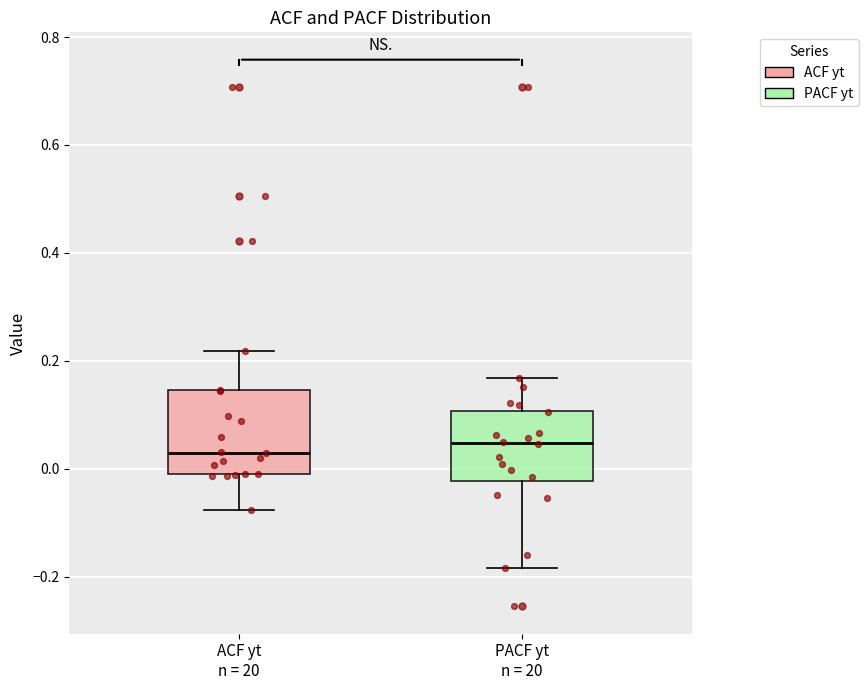

Where does the lower whisker of the box for ACF yt n = 20 end on the y-axis? The values are not printed on the chart, so give them approximately, as read against the axis.

-0.08